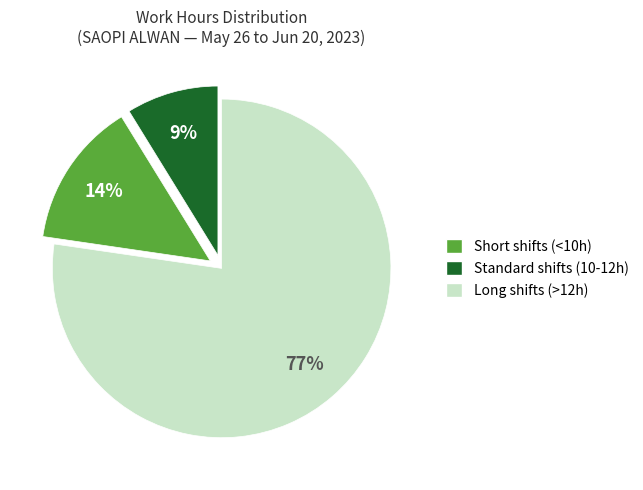

To the nearest percent, what is the average slice percentage?

33%